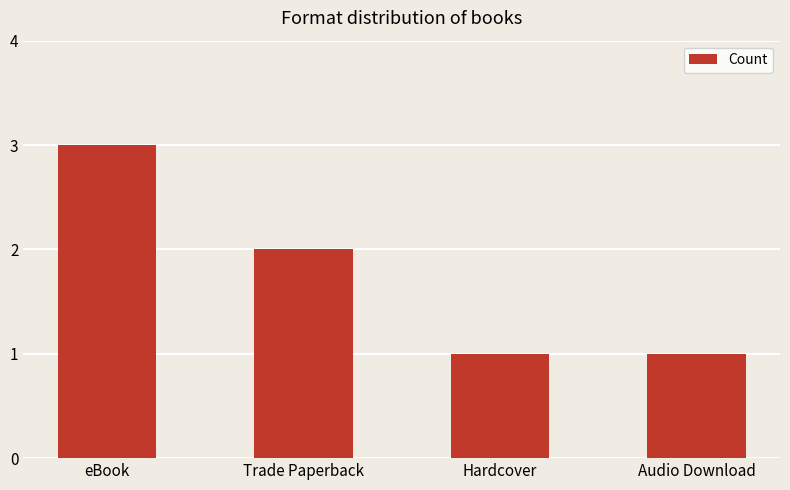

Approximately how many times larger is the value at Hardcover compared to Audio Download?

1.0